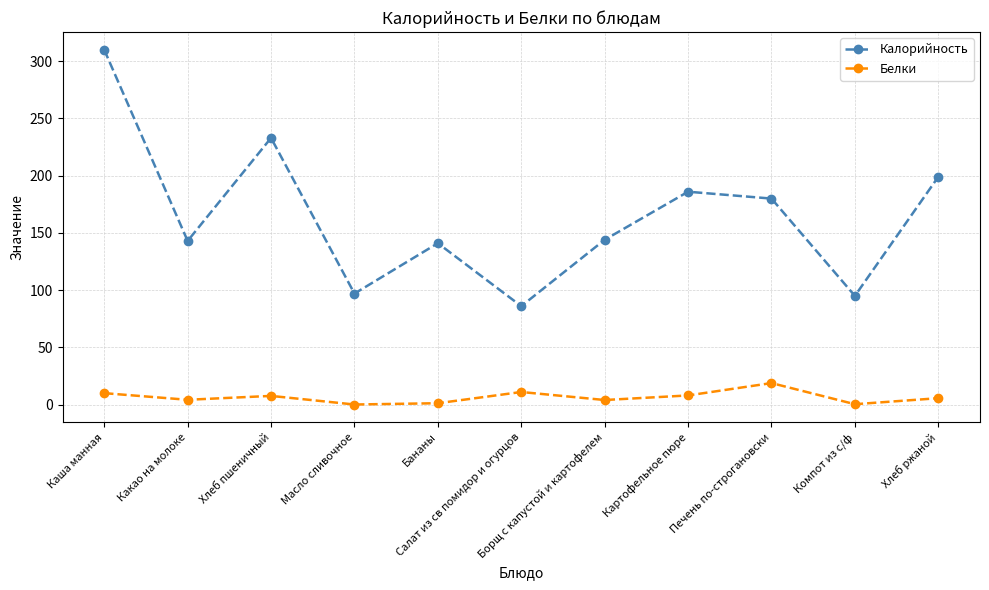

At which category is the sum across all series the highest?

Каша манная